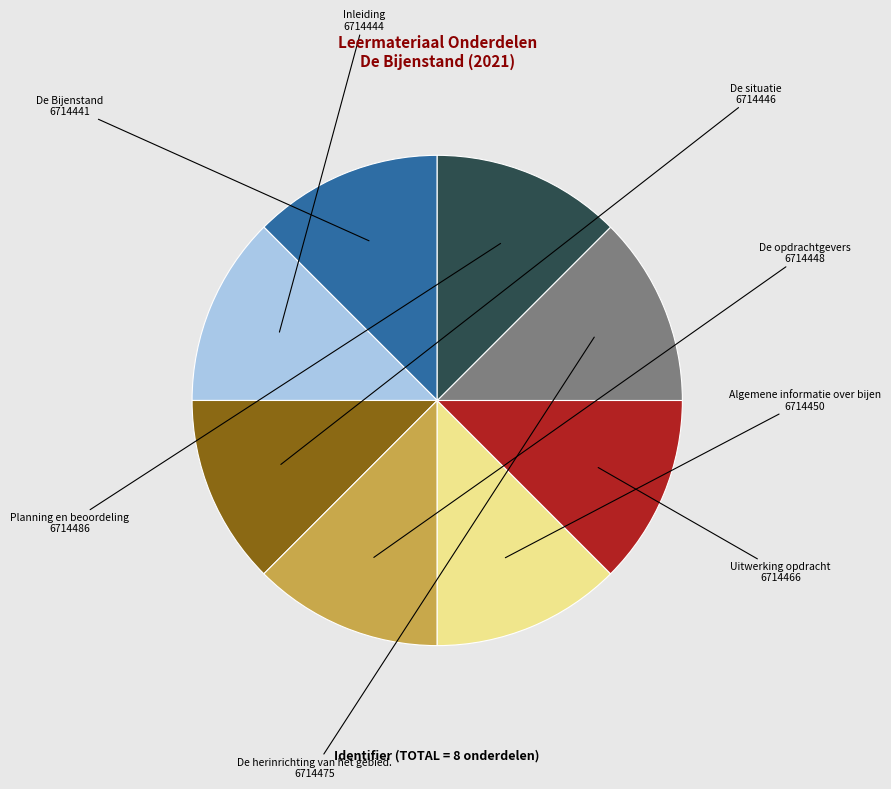

Does Algemene informatie over bijen account for over 50% of the chart?

No